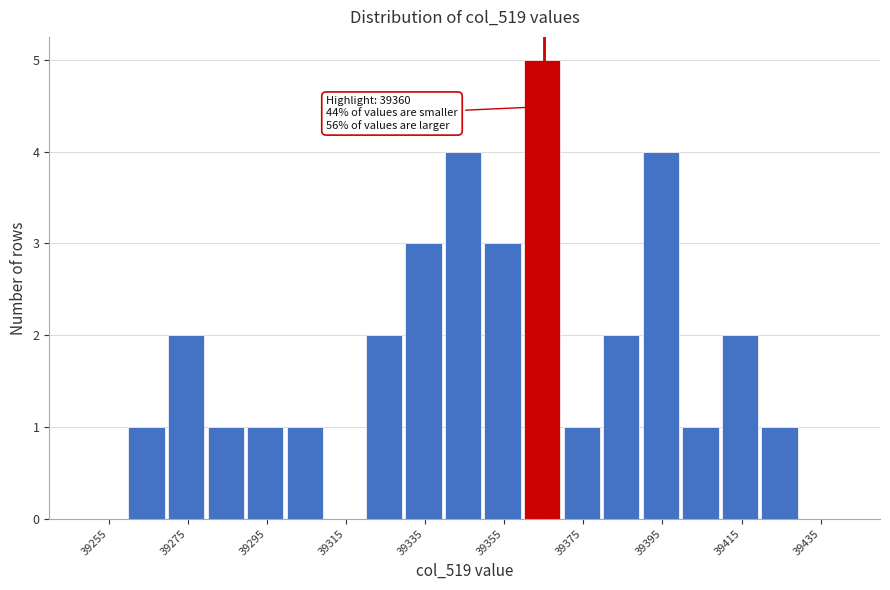

Which range on the x-axis has the tallest bar?

39360 to 39370